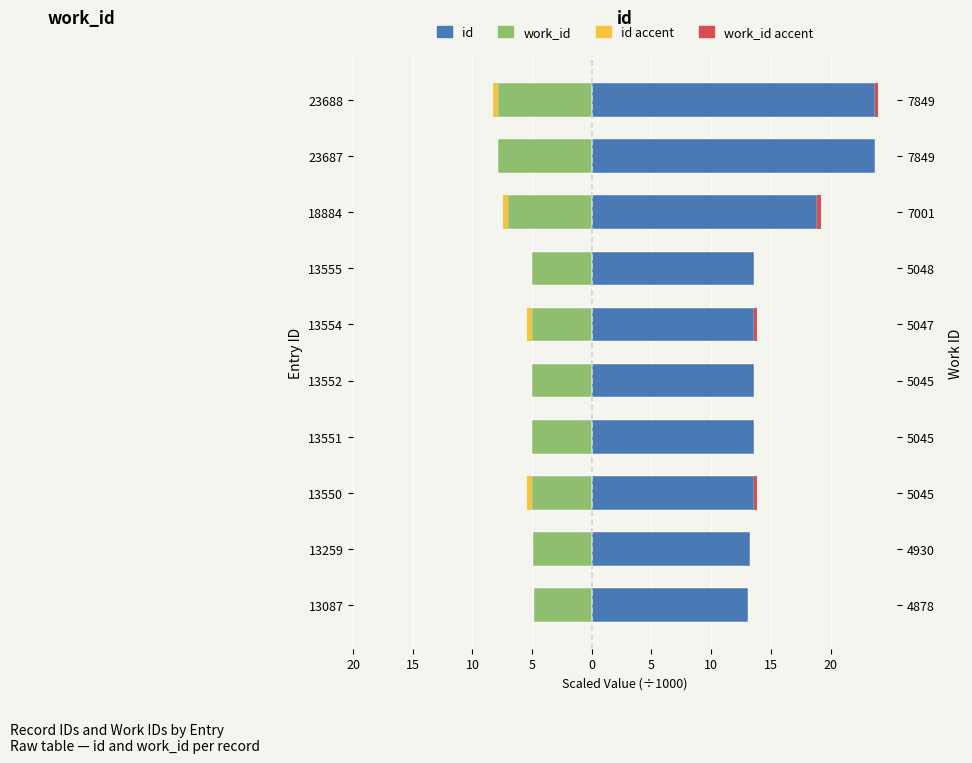

Which series has the widest spread of values?

id